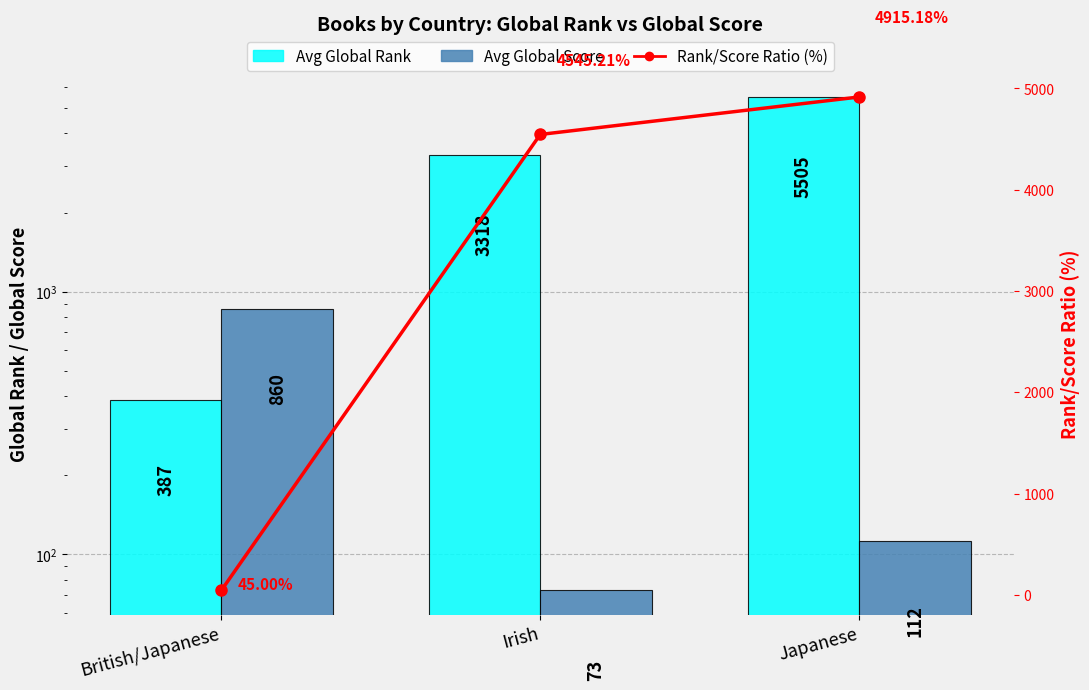

At Japanese, list the series in order from largest to smallest.

Avg Global Rank, Rank/Score Ratio (%), Avg Global Score